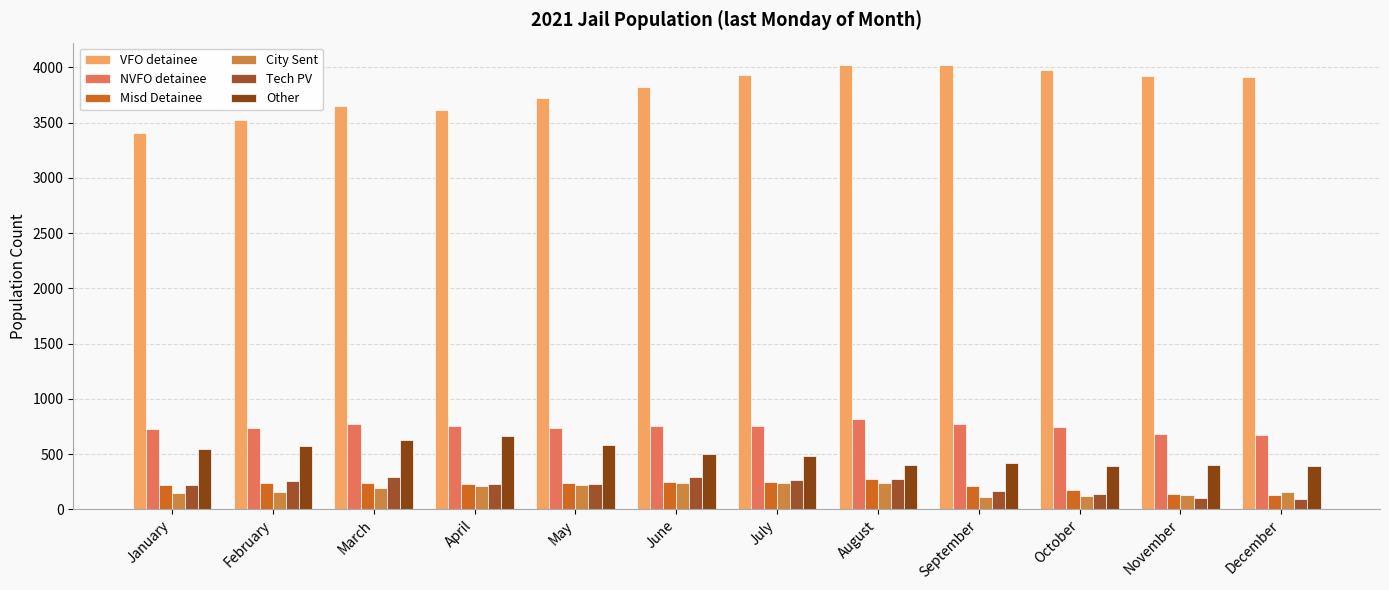

What are all the series names shown in the legend?

VFO detainee, NVFO detainee, Misd Detainee, City Sent, Tech PV, Other